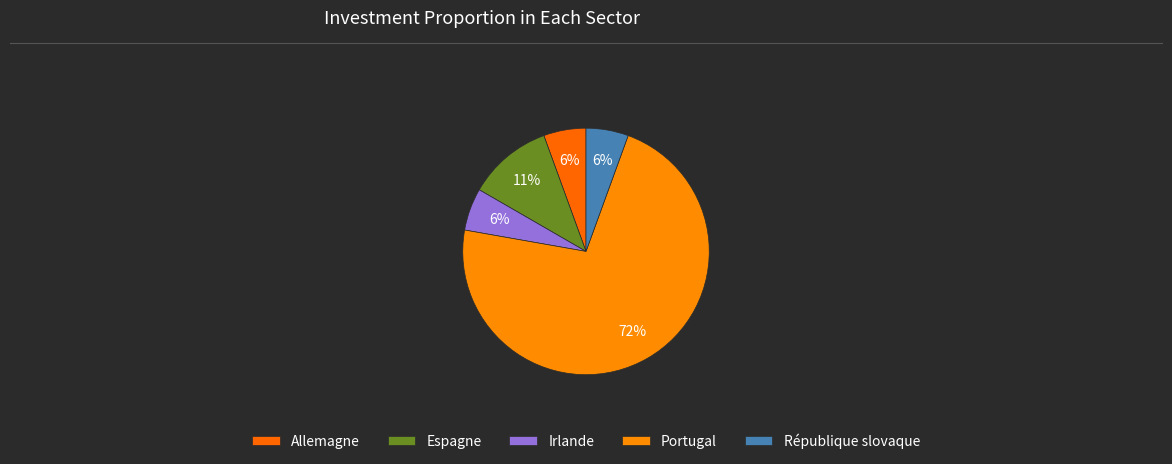

Combined, what portion of the pie is République slovaque and Irlande?

11.1%